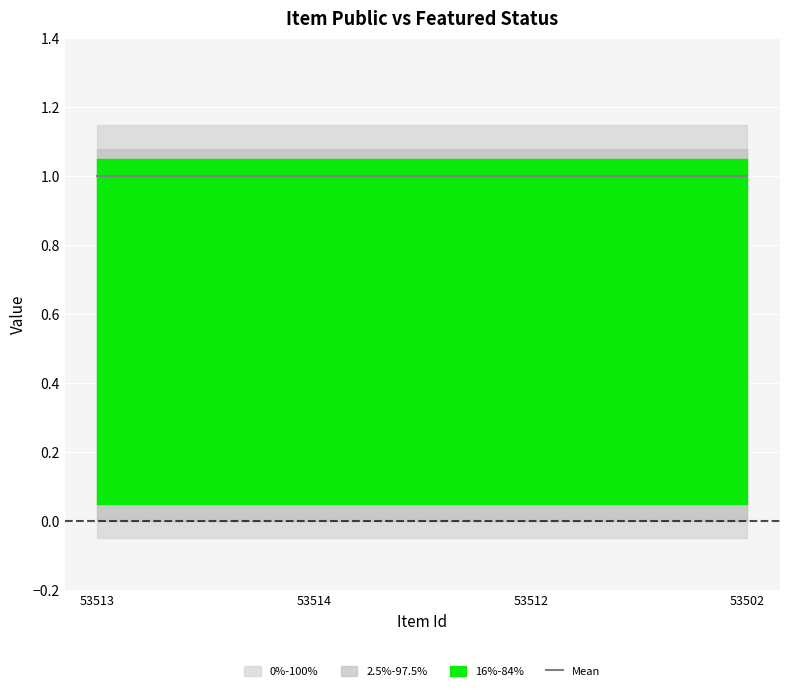

What is the label of the 3rd point from the right?

53514